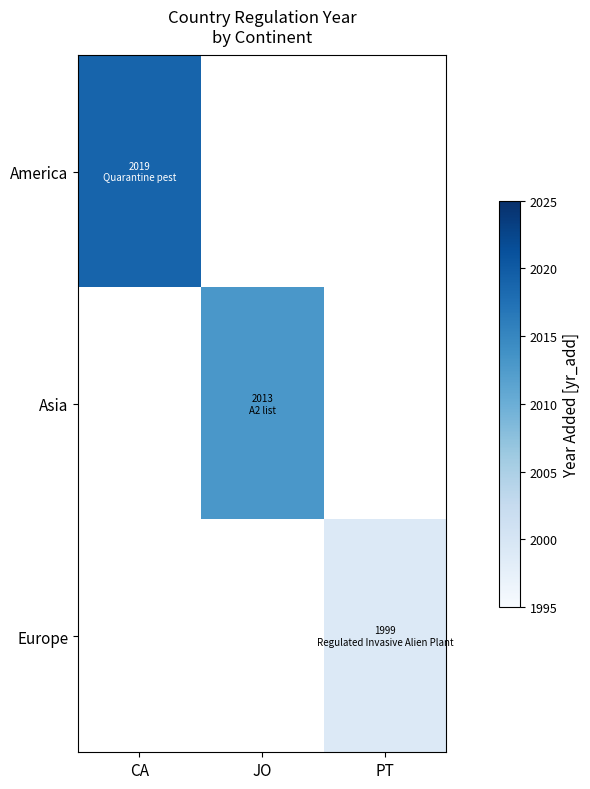

Is the value of Europe at CA greater than the value of Asia at JO?

No